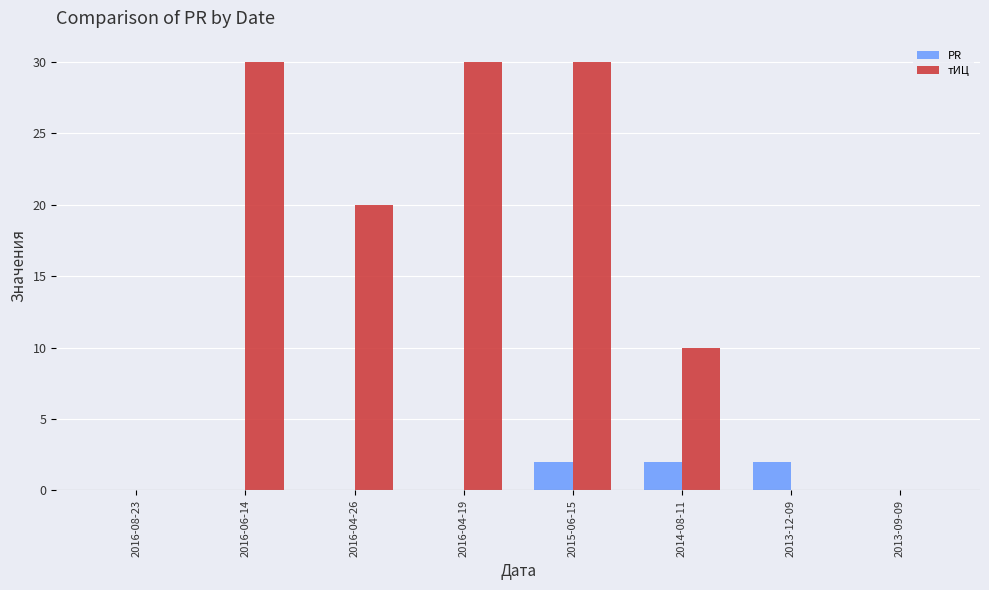

What is the sum of all PR values?

6